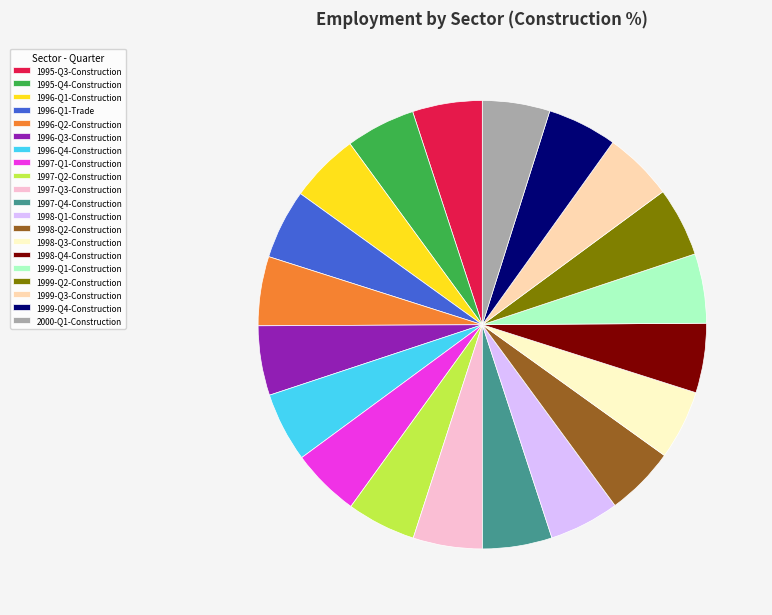

Is the sum of 1997-Q3-Construction and 1999-Q4-Construction greater than half?

No